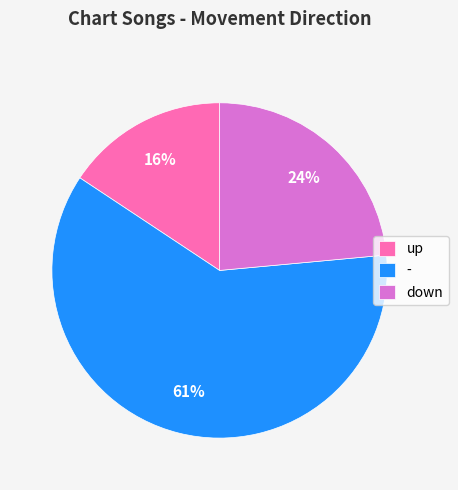

The - slice represents 61% of the pie. True or false?

True